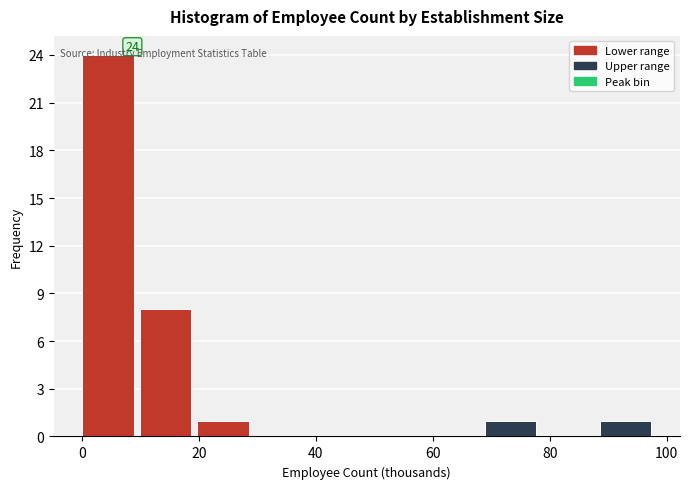

Over which range of the x-axis is the bar tallest?

0 to 10